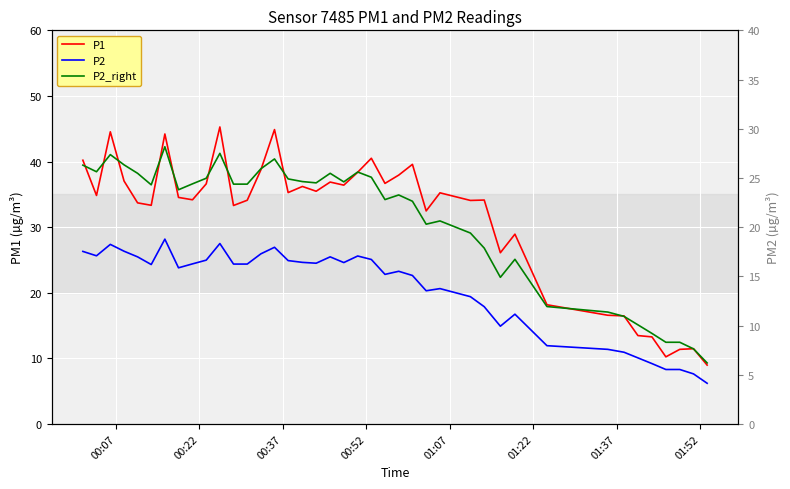

What is the minimum value for P2 (right)?

6.2